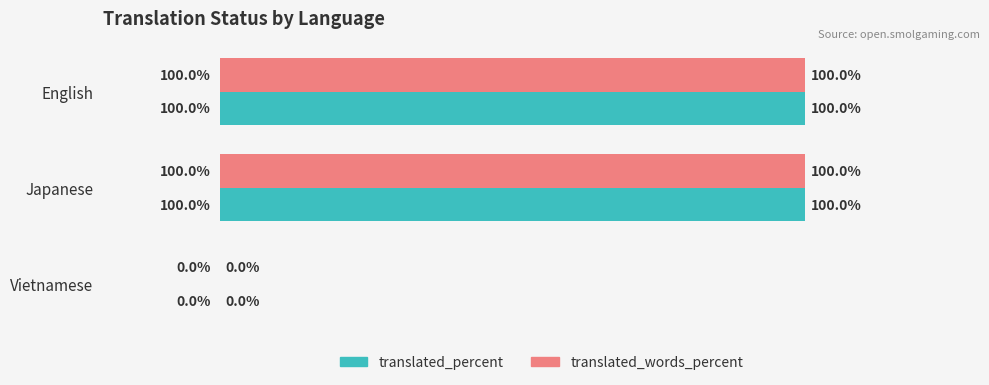

Is the value of translated_percent at Vietnamese greater than the value of translated_words_percent at English?

No